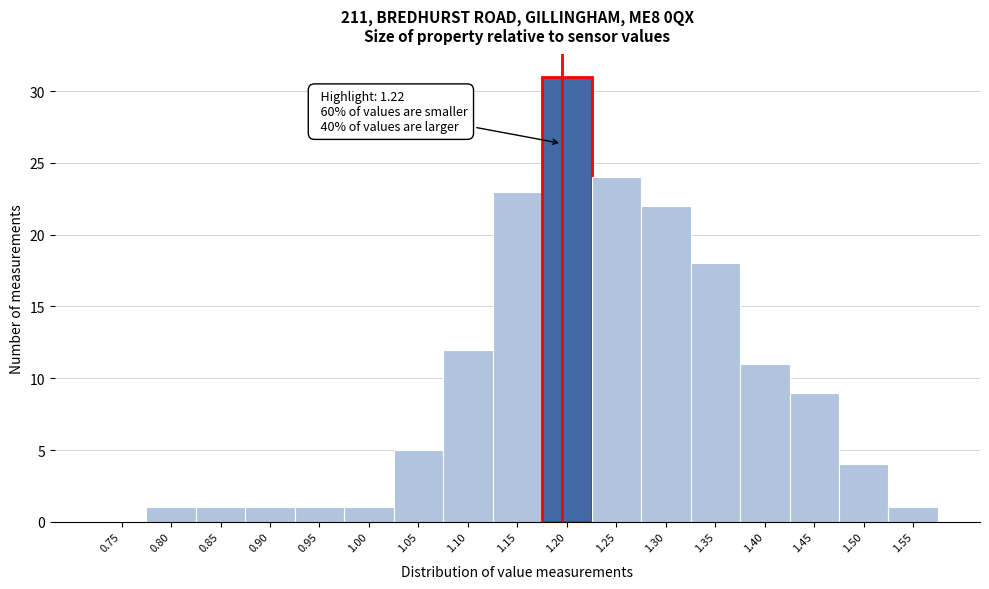

Reading right to left, what are all the values shown in this chart?

1.55=1	1.50=4	1.45=9	1.40=11	1.35=18	1.30=22	1.25=24	1.20=31	1.15=23	1.10=12	1.05=5	1.00=1	0.95=1	0.90=1	0.85=1	0.80=1	0.75=0